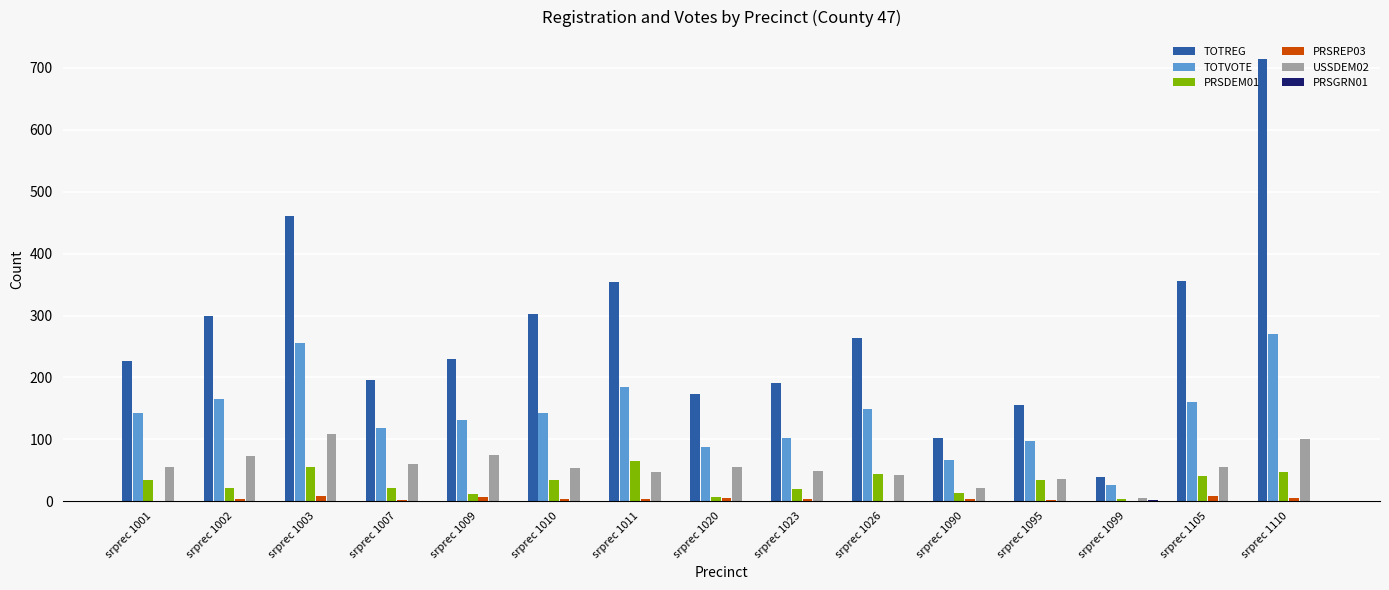

True or false: TOTVOTE has a value of 149 at srprec 1026.

True